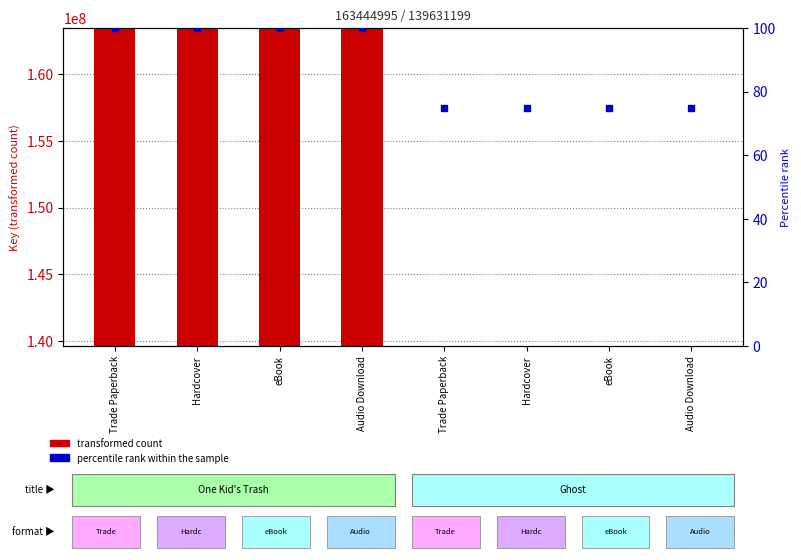

Which series reaches the minimum Y coordinate?

percentile rank within the sample